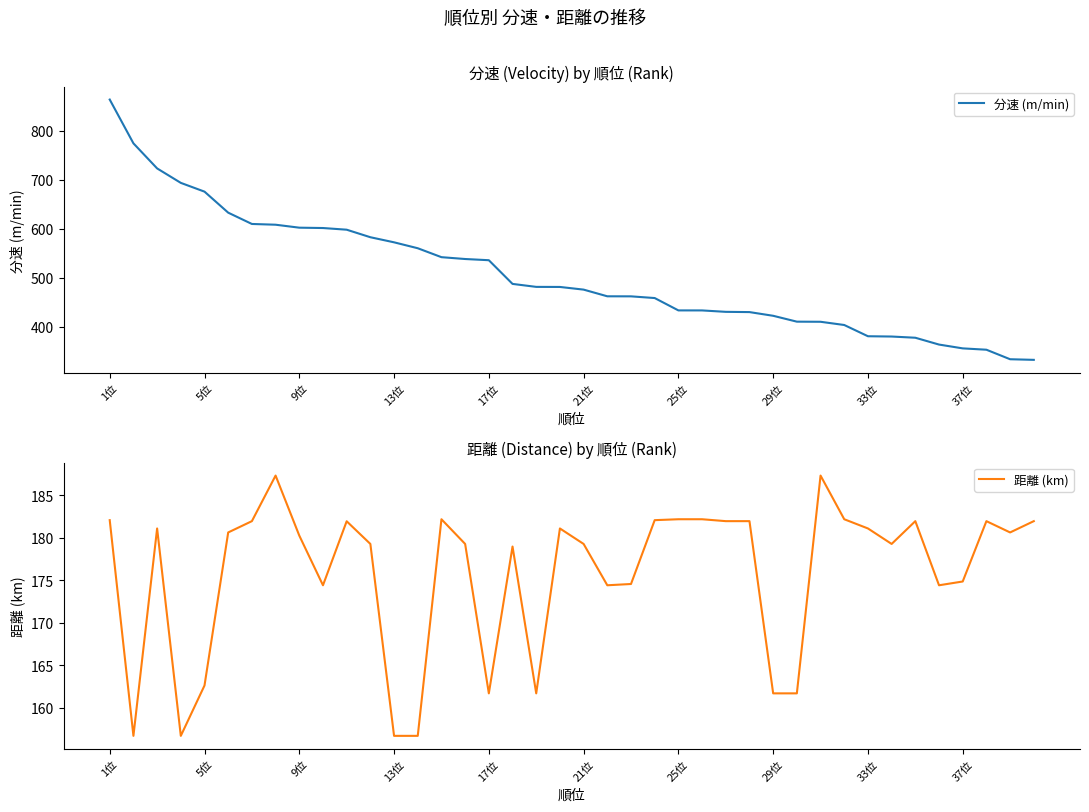

The value of 分速 (m/min) at 9位 is 602.2. True or false?

True